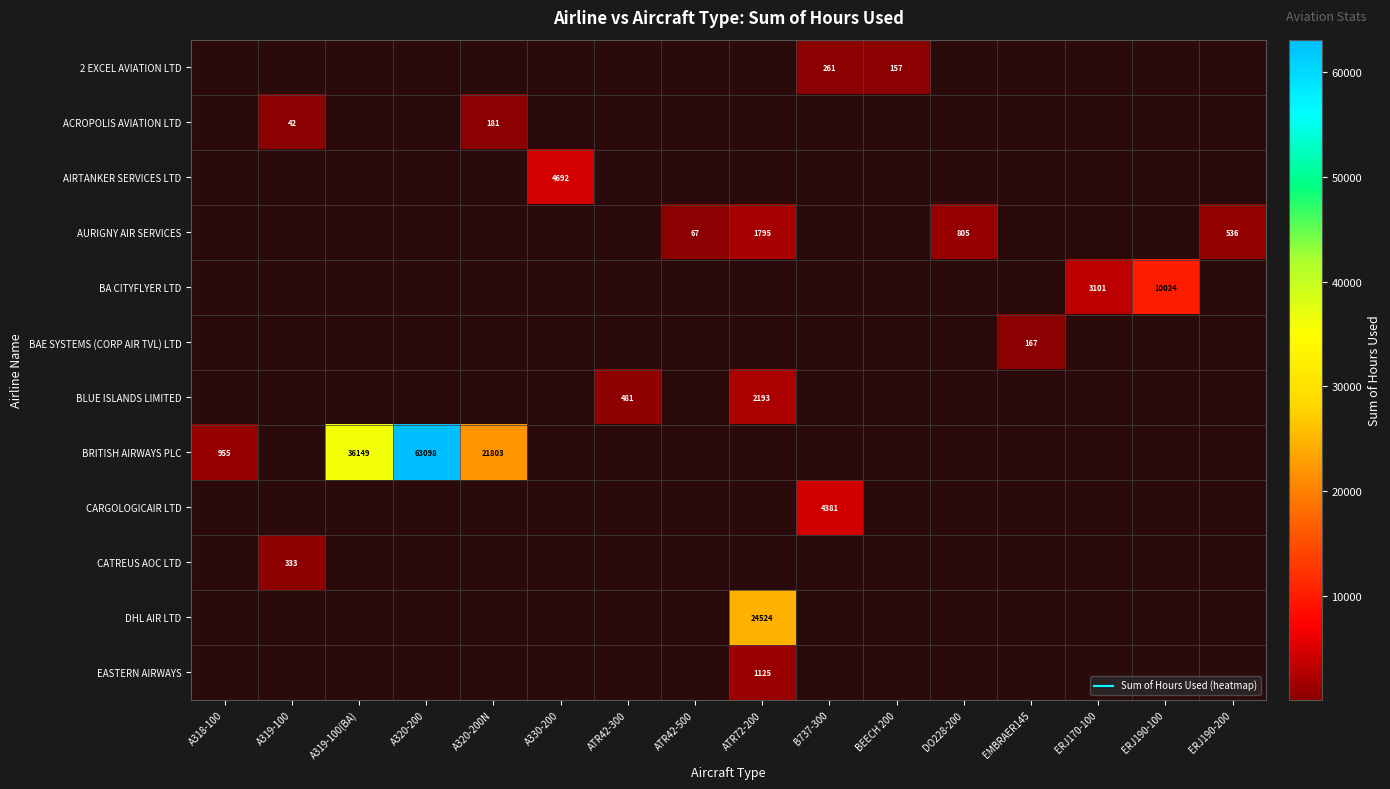

How many values in 2 EXCEL AVIATION LTD are above zero?

2